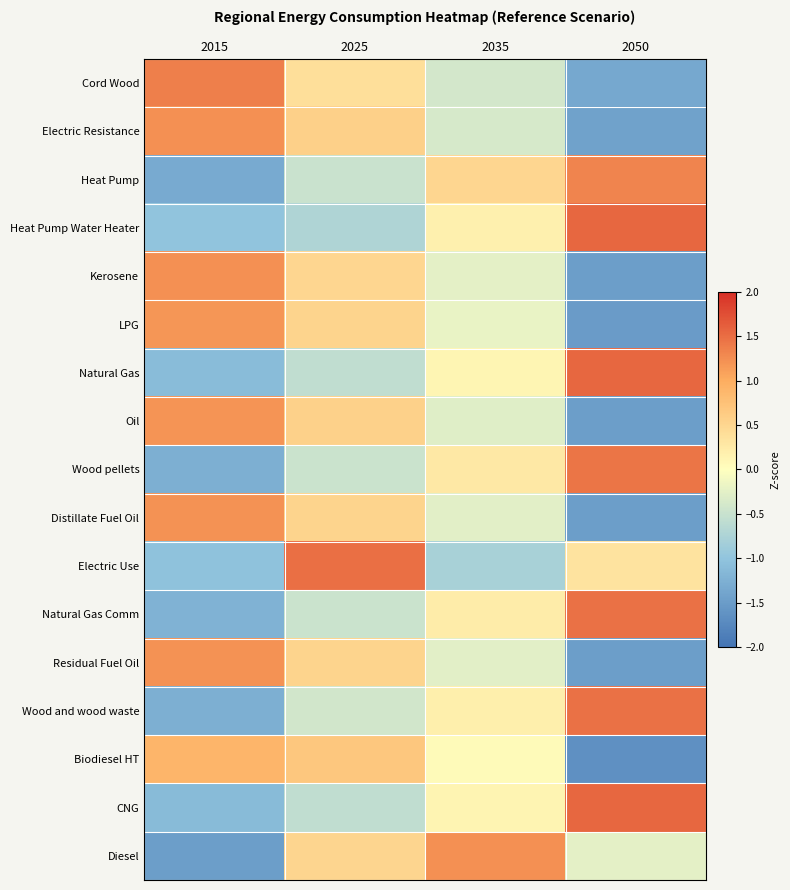

Which label corresponds to the smallest value in the chart?

2050